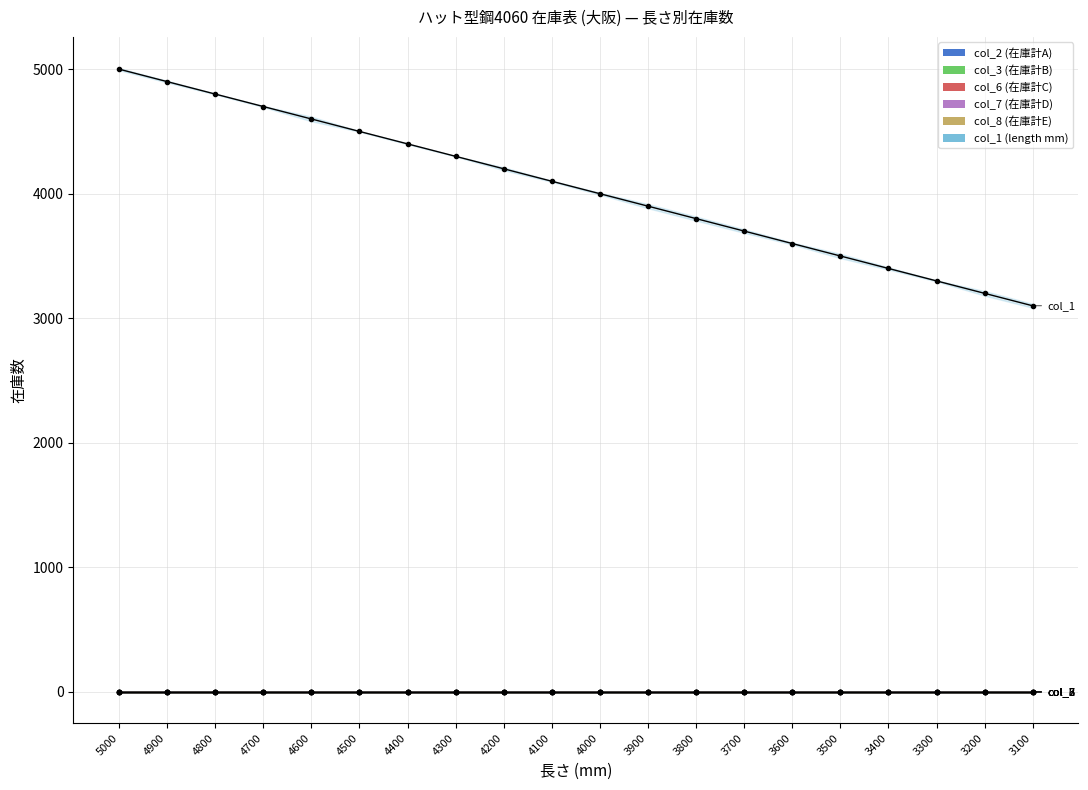

At how many categories does at least one series exceed 4942?

1